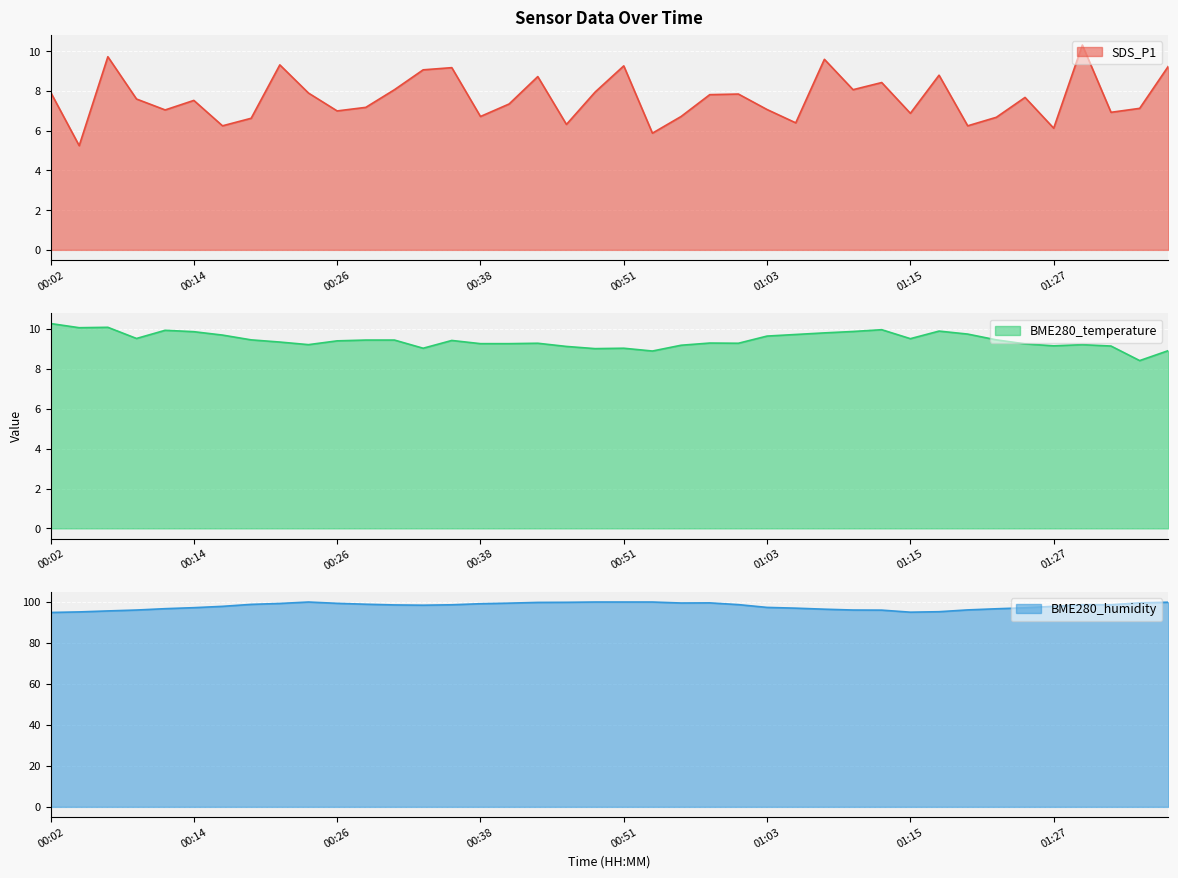

At which category is the sum across all series the highest?

00:51